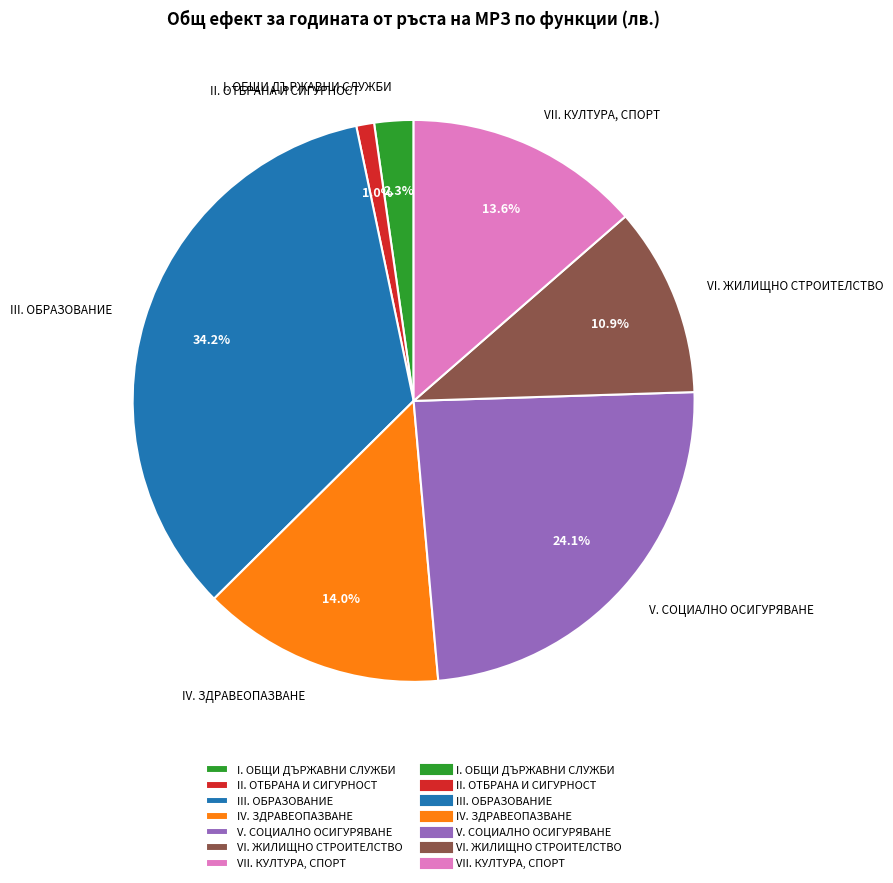

How many slices are in this pie chart?

7